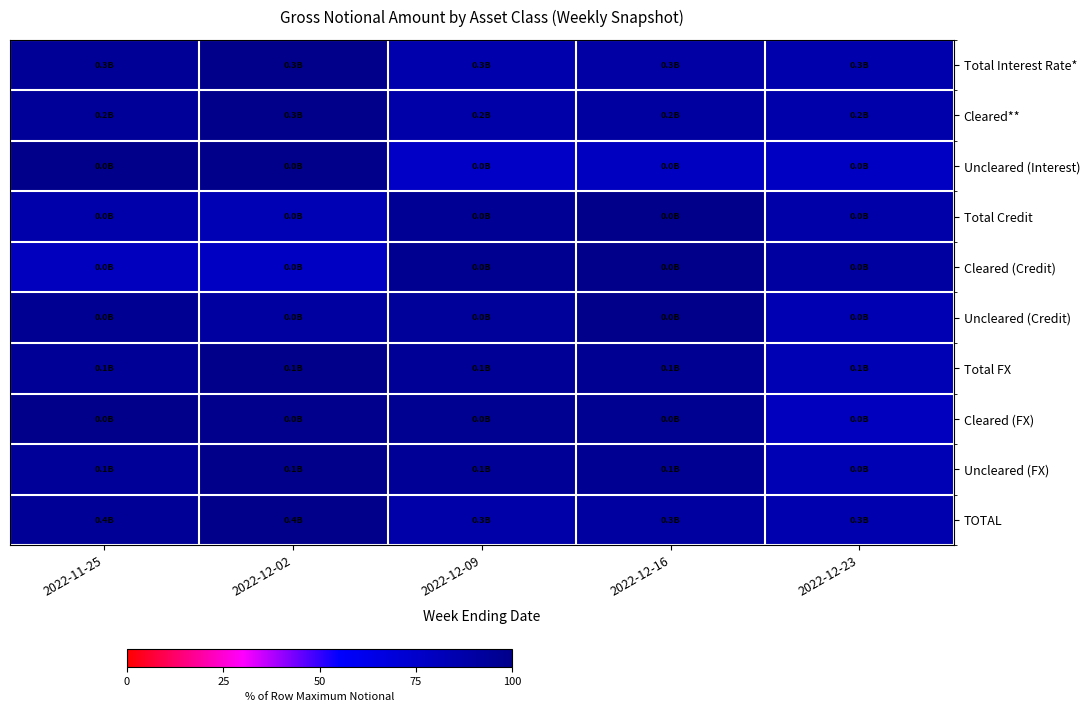

At how many categories does at least one series exceed 88?

5